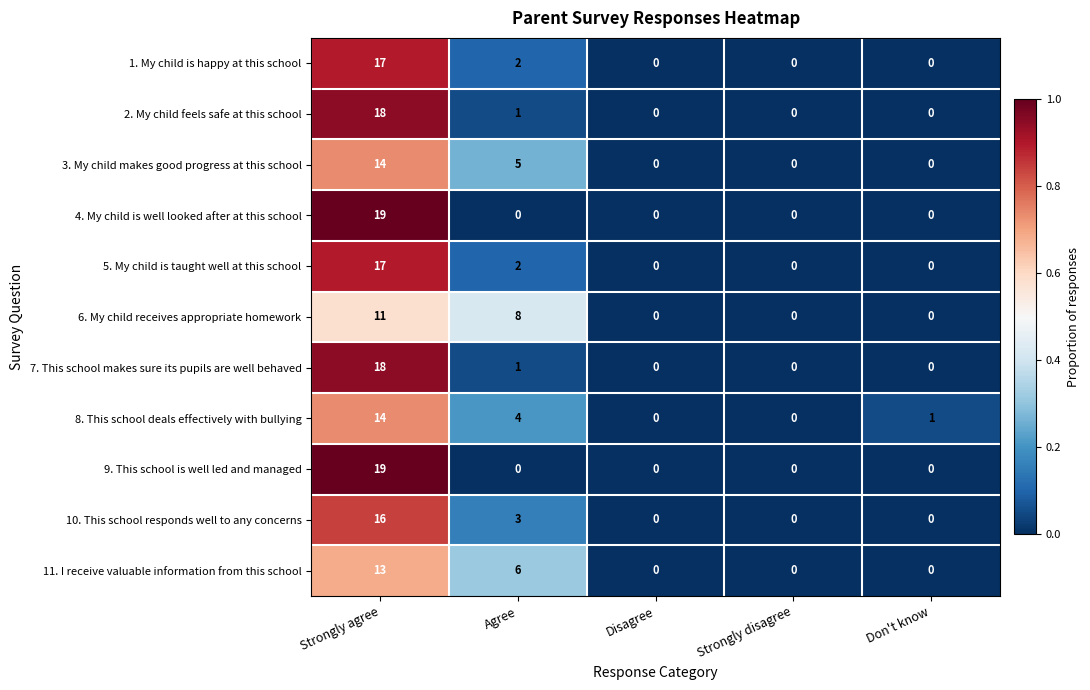

At which category is the sum across all series the highest?

Strongly agree